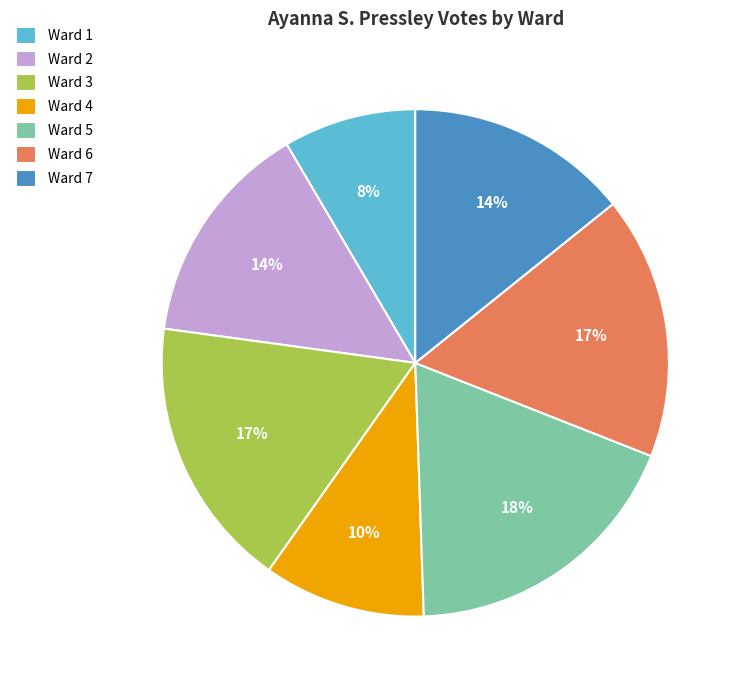

Which has a higher value, Ward 1 or Ward 6?

Ward 6